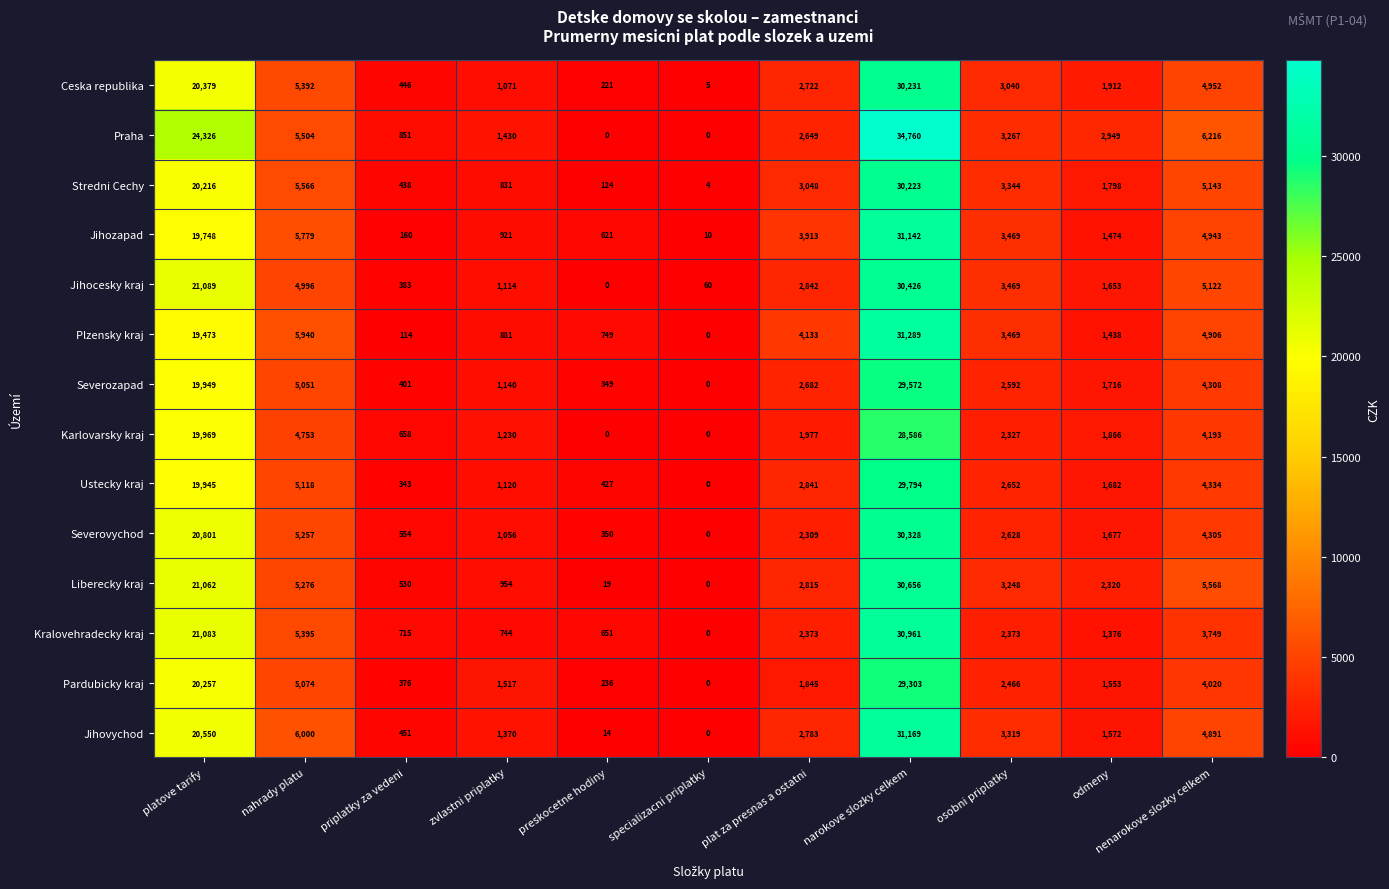

At which label does Severovychod reach its peak?

narokove slozky celkem